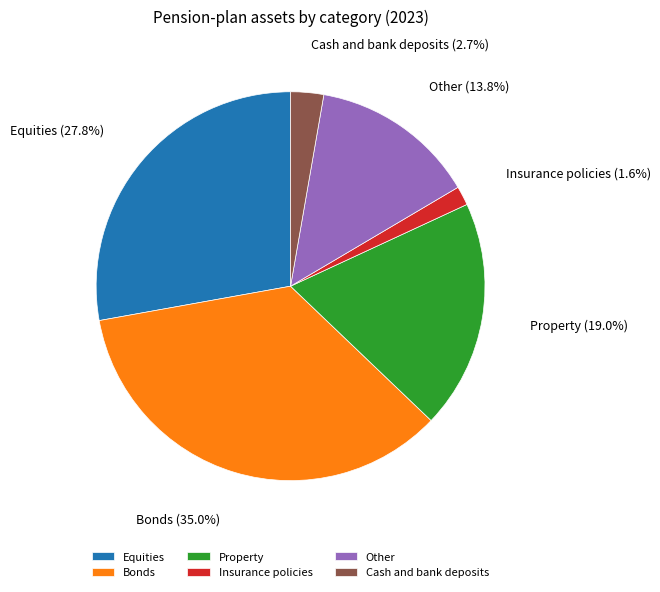

To the nearest percent, what is the difference between the largest and smallest slice percentages?

33%